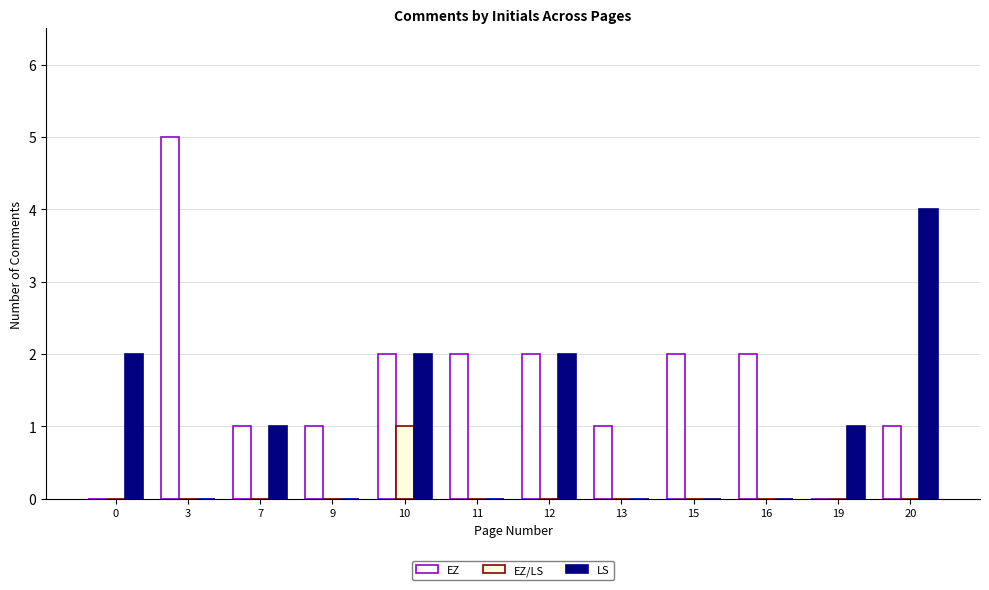

Where does the EZ series first go above 2?

3